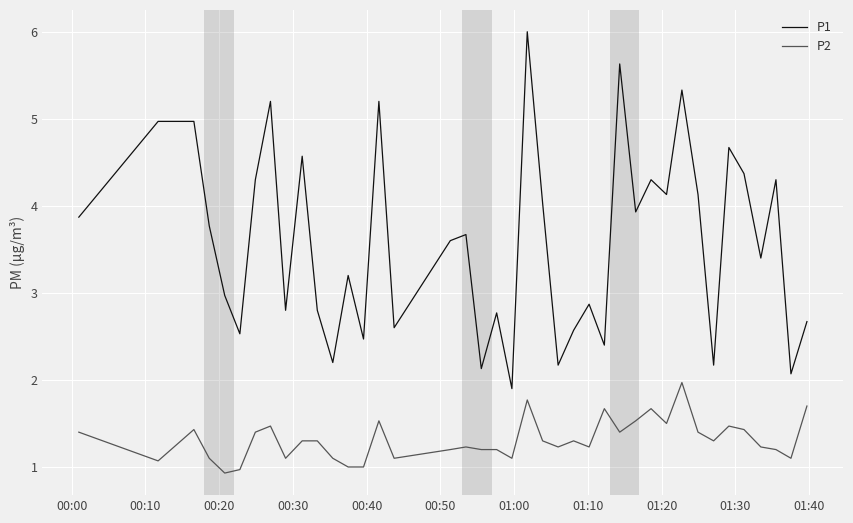

True or false: P2 and P1 cross at least once.

False